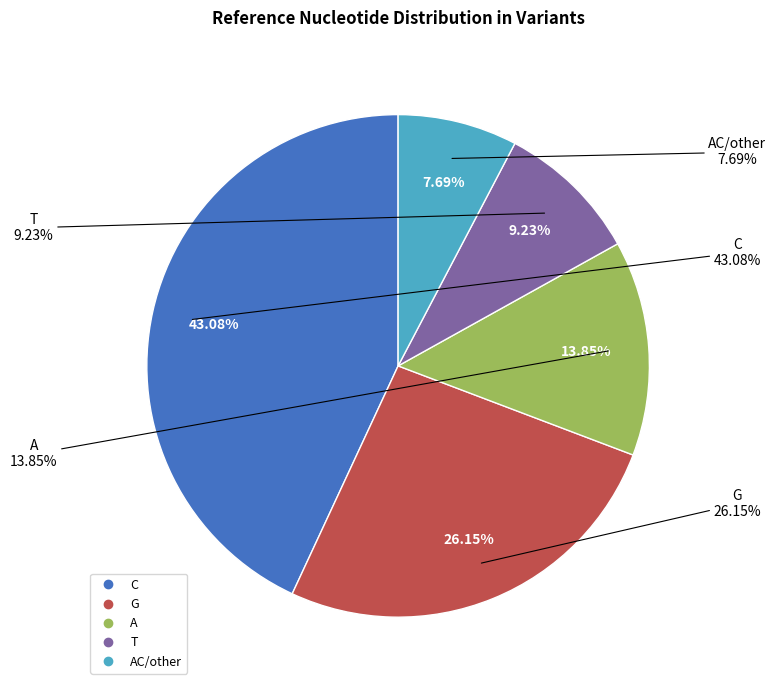

To the nearest percent, what percentage of the pie is A?

14%